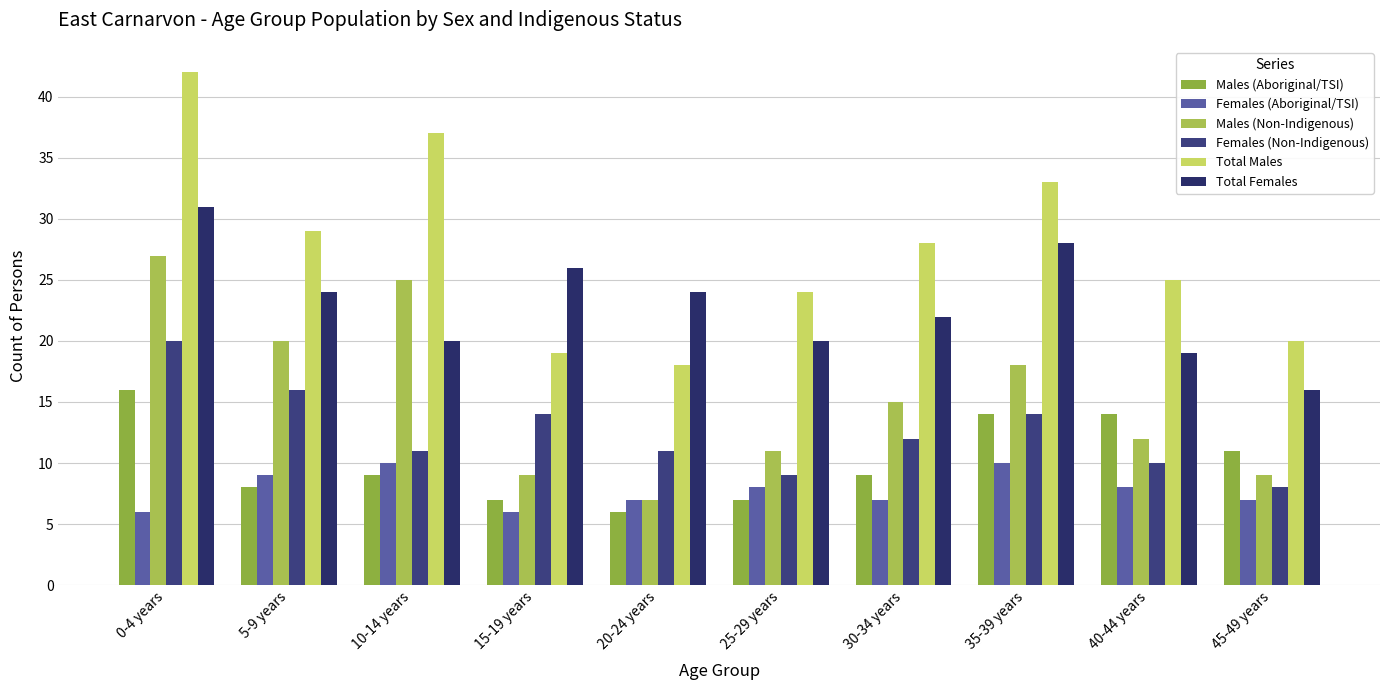

At 0-4 years, list the series in order from smallest to largest.

Females (Aboriginal/TSI), Males (Aboriginal/TSI), Females (Non-Indigenous), Males (Non-Indigenous), Total Females, Total Males